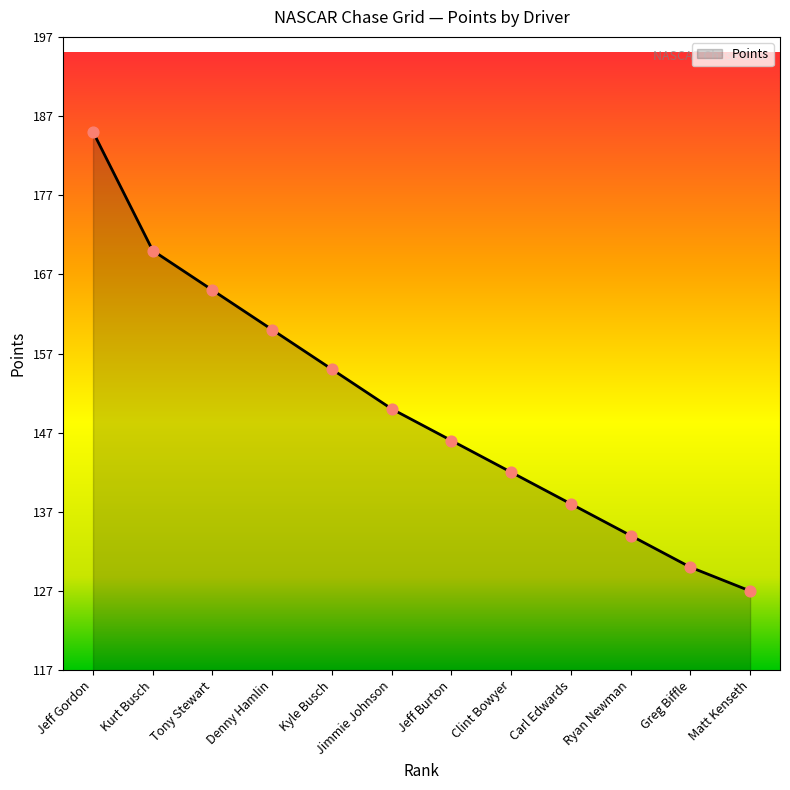

What is the ratio of the value at Carl Edwards to the value at Jeff Gordon?

0.7